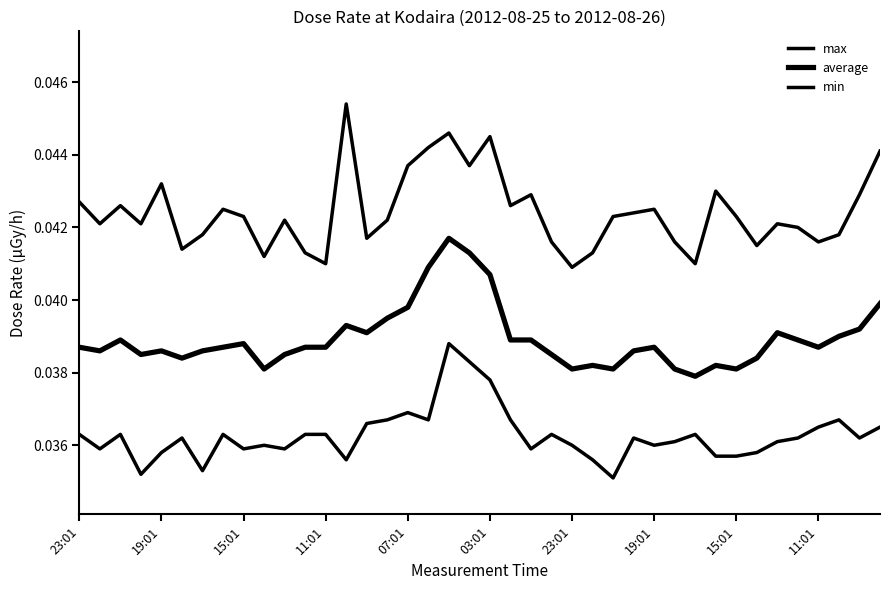

Does the chart have visible grid lines?

No